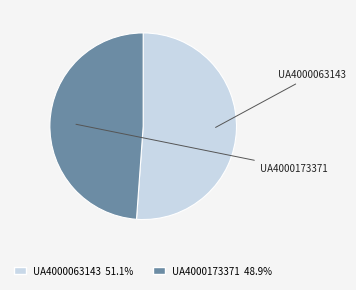

Is the sum of UA4000063143 and UA4000173371 greater than half?

Yes